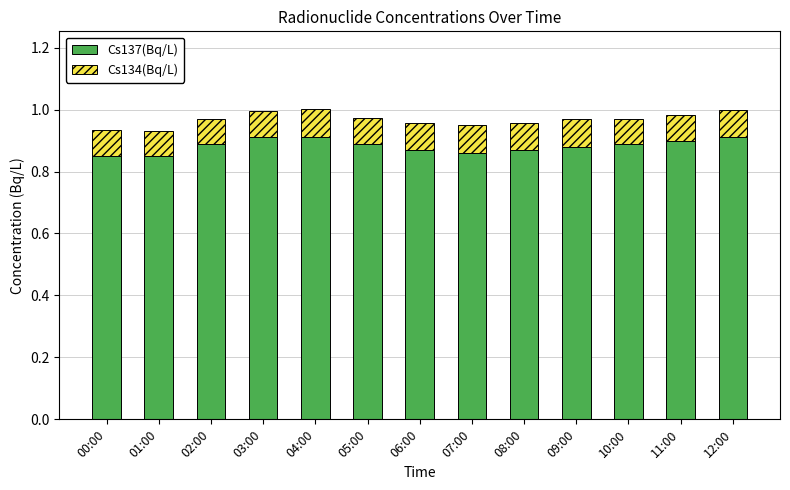

True or false: Cs137(Bq/L) has a value of 0.9 at 04:00.

True